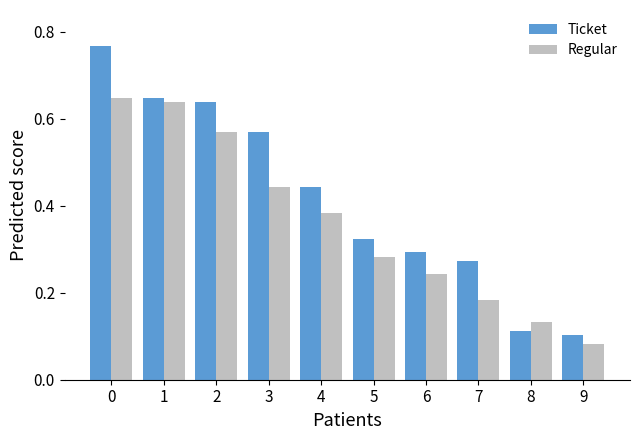

List the labels in order of Ticket value, smallest first.

9, 8, 7, 6, 5, 4, 3, 2, 1, 0